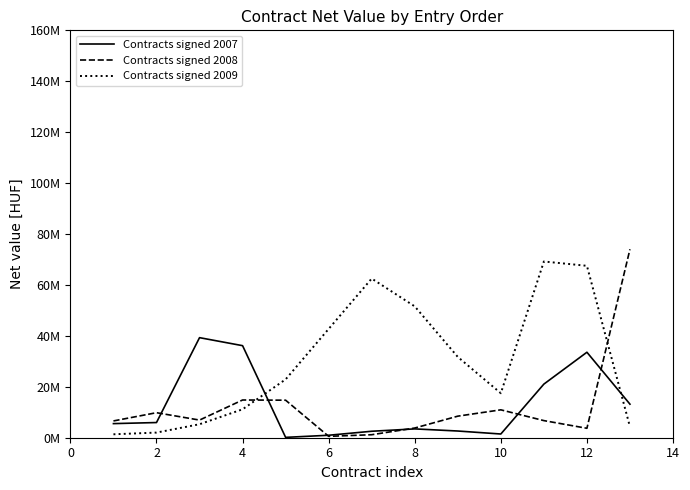

Does the chart display data point markers on the line(s)?

No